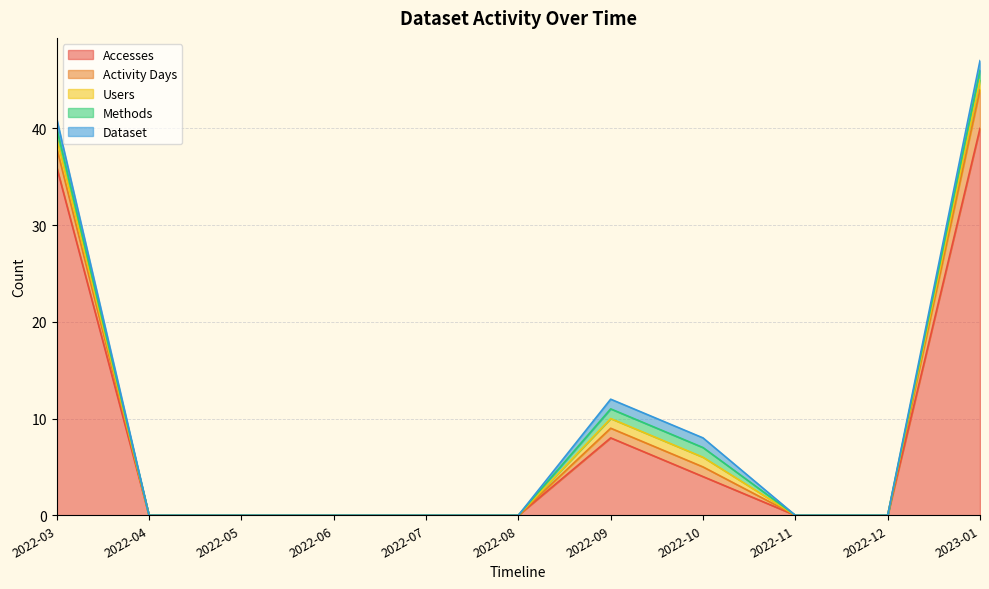

What is the greatest value displayed?

40